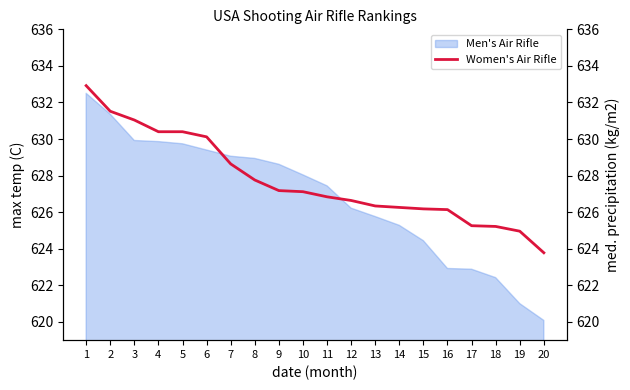

Rank the categories by value from lowest to highest.

20, 19, 18, 17, 16, 15, 14, 13, 12, 11, 10, 9, 8, 7, 6, 4, 5, 3, 2, 1